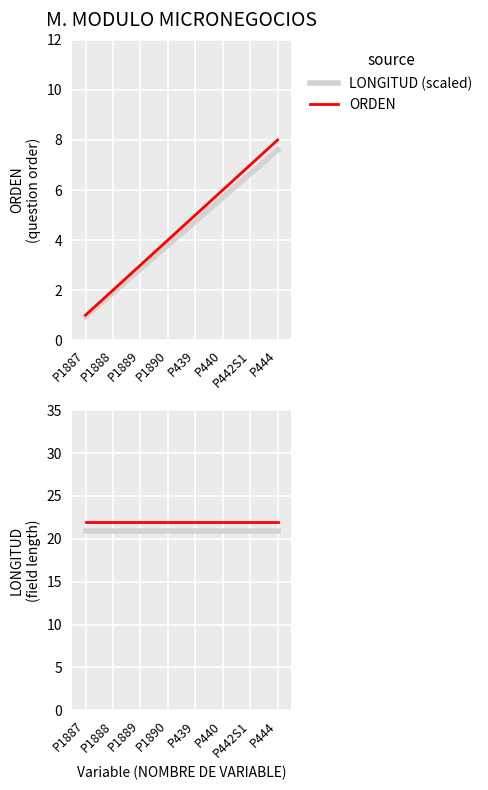

Read the ORDEN value at P440.

6.0